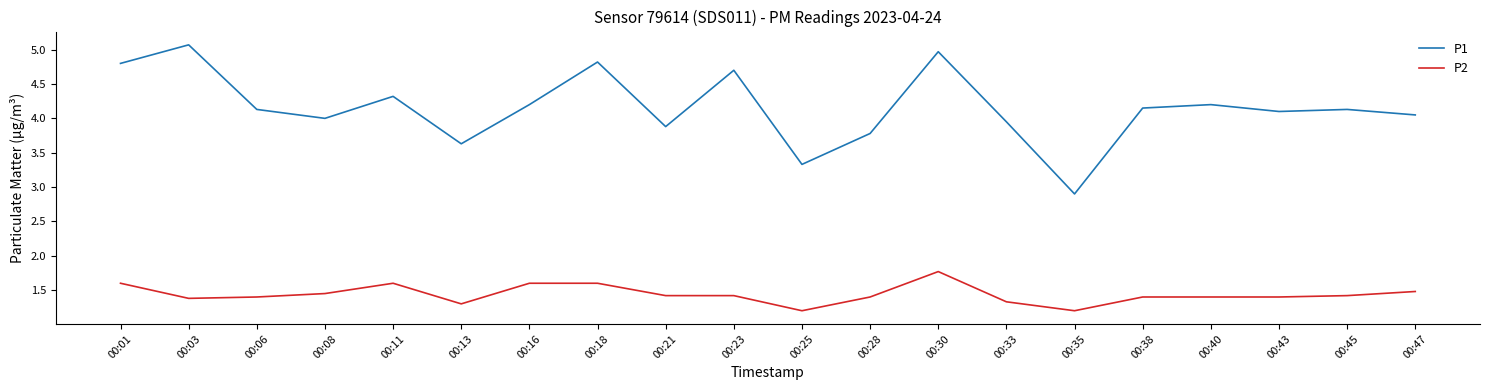

Does the chart have visible grid lines?

No